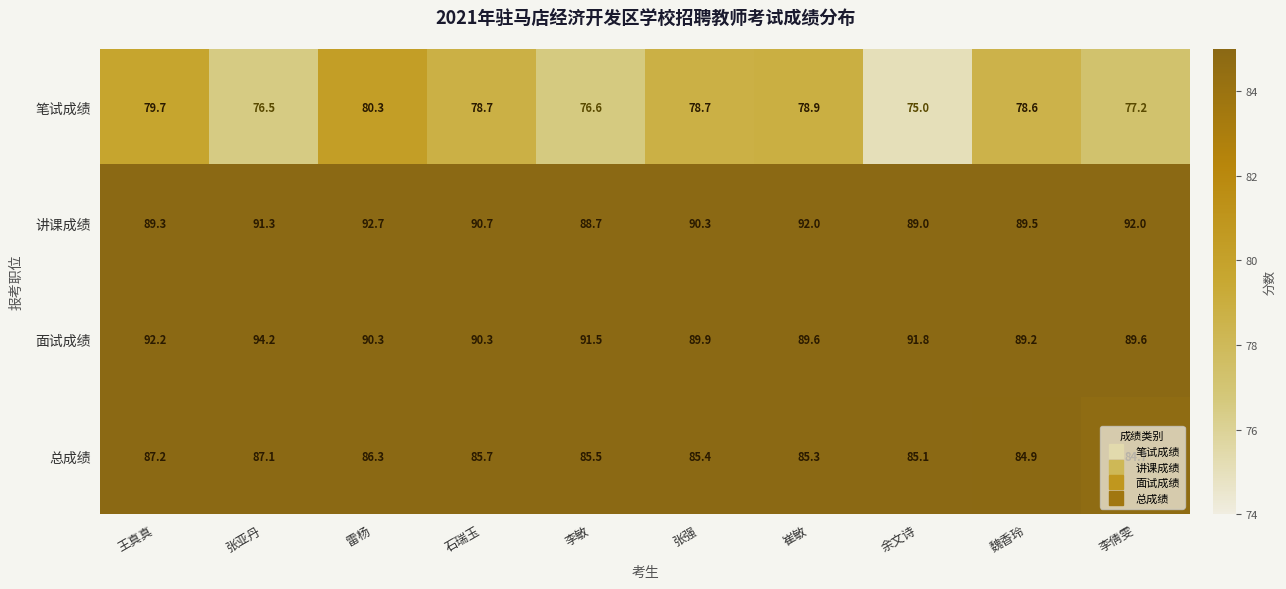

At 张强, list the series in order from largest to smallest.

讲课成绩, 面试成绩, 总成绩, 笔试成绩